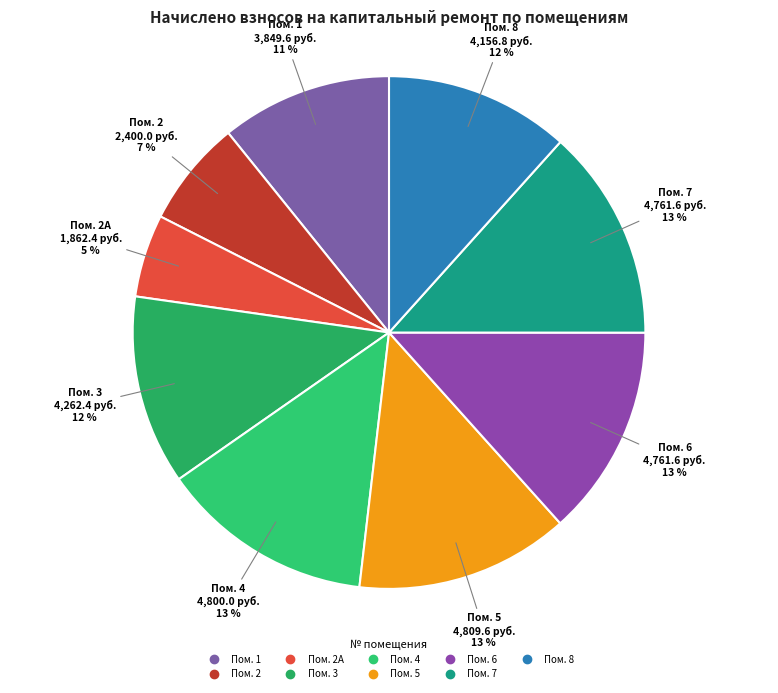

To the nearest percent, what is the average slice percentage?

11%